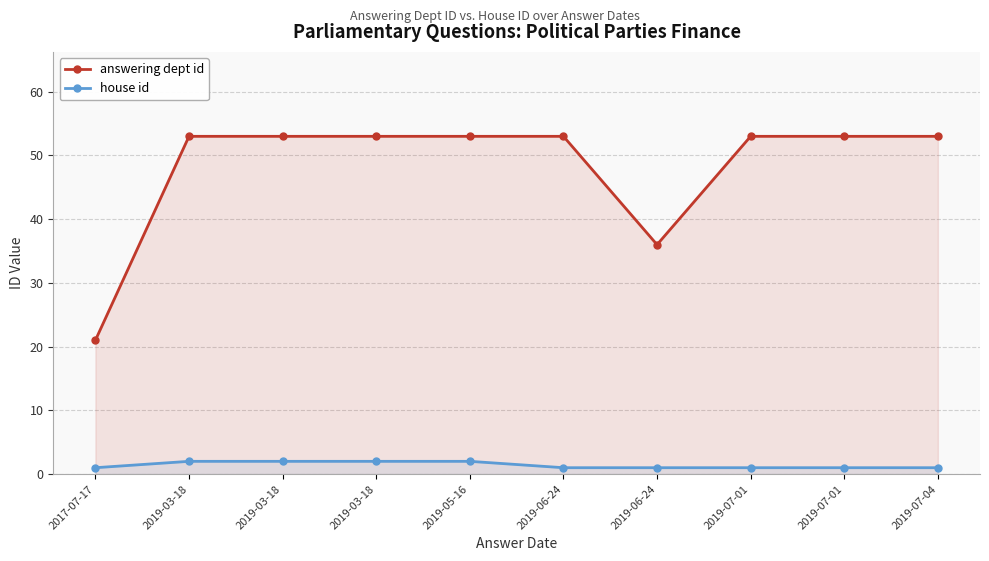

Reading left to right, extract all data points from this chart.

answering dept id: 21	53	53	53	53	53	36	53	53	53
house id: 1	2	2	2	2	1	1	1	1	1